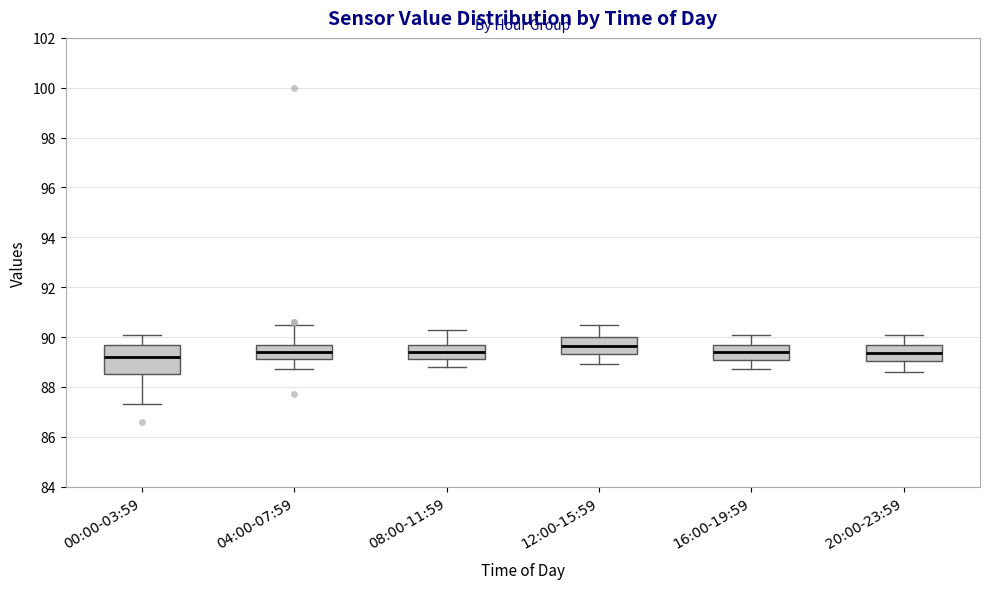

Which box's median line is the highest?

12:00-15:59